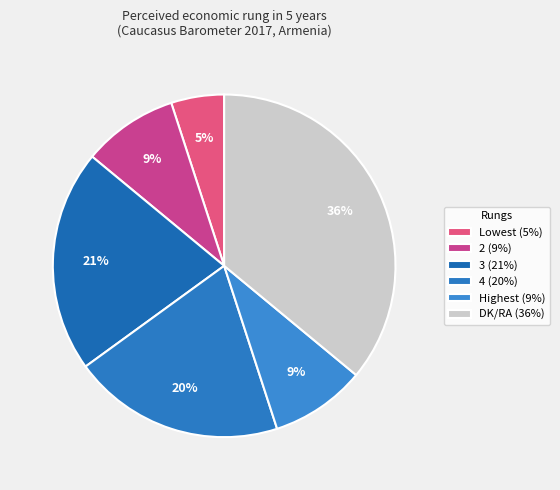

Which category has the biggest portion of the pie?

DK/RA